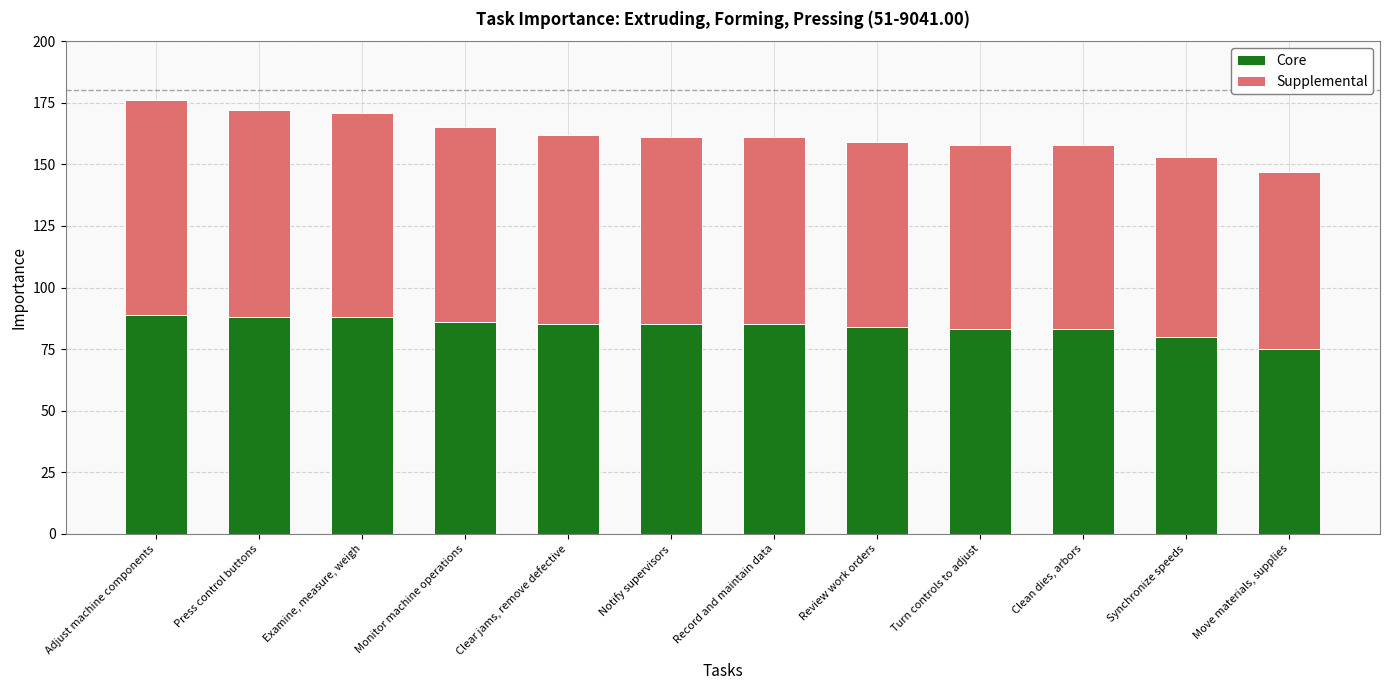

Reading left to right, transcribe the values for Core.

Adjust machine components=89	Press control buttons=88	Examine, measure, weigh=88	Monitor machine operations=86	Clear jams, remove defective=85	Notify supervisors=85	Record and maintain data=85	Review work orders=84	Turn controls to adjust=83	Clean dies, arbors=83	Synchronize speeds=80	Move materials, supplies=75